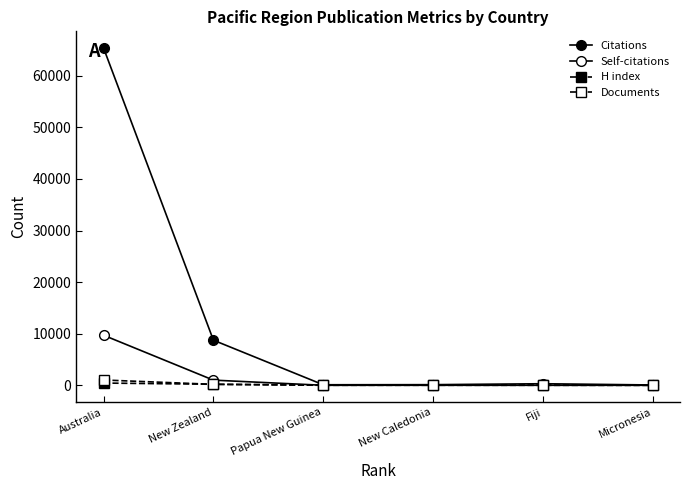

What is the difference between the maximum and minimum values in the Citations series?

65271